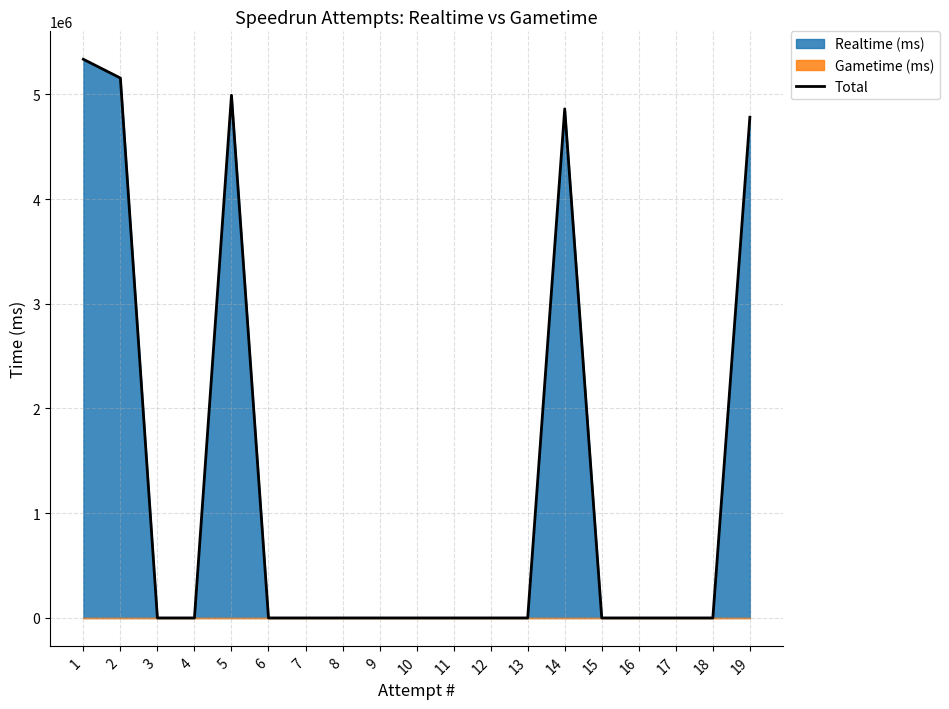

Which has a higher value, 1 or 12?

1